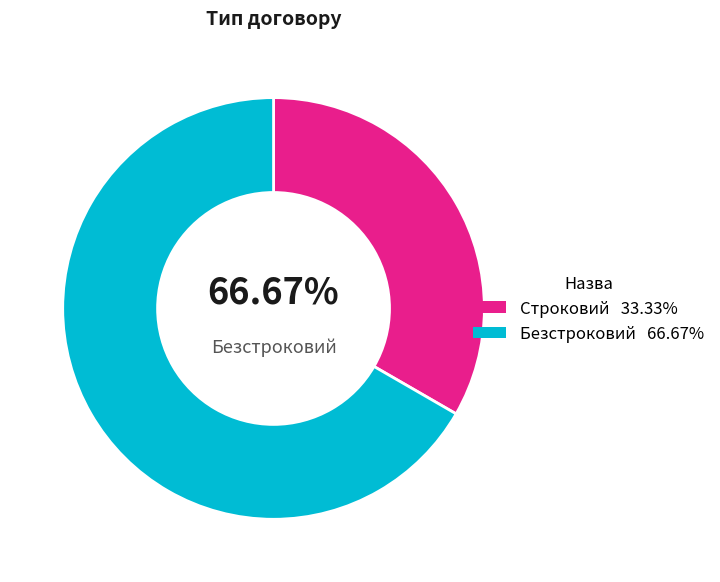

How many segments does this pie chart have?

2